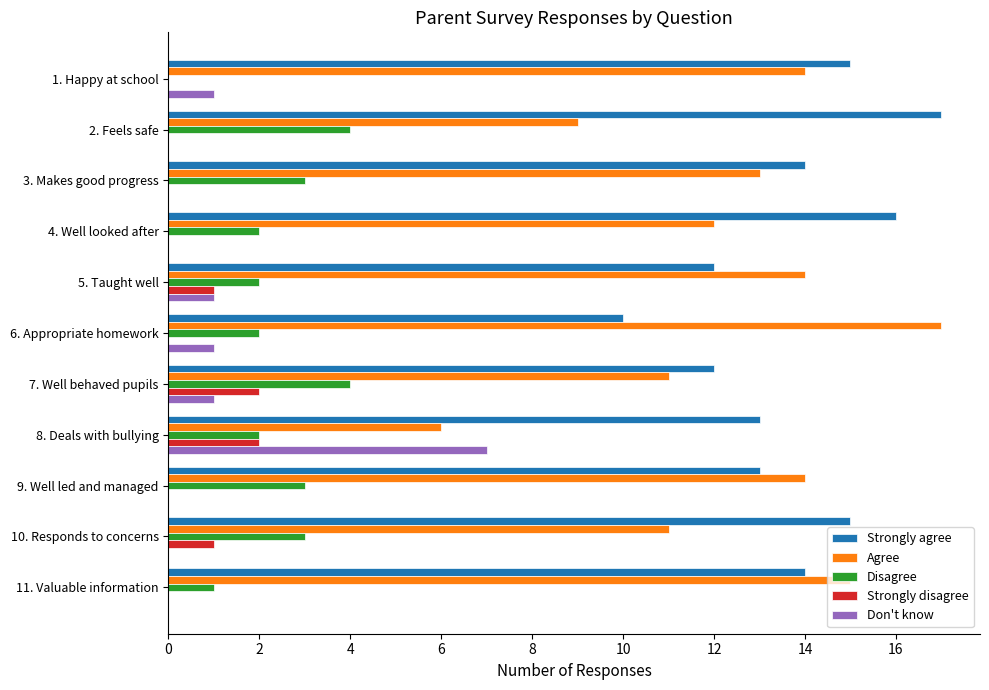

Which series has the largest total across all categories?

Strongly agree